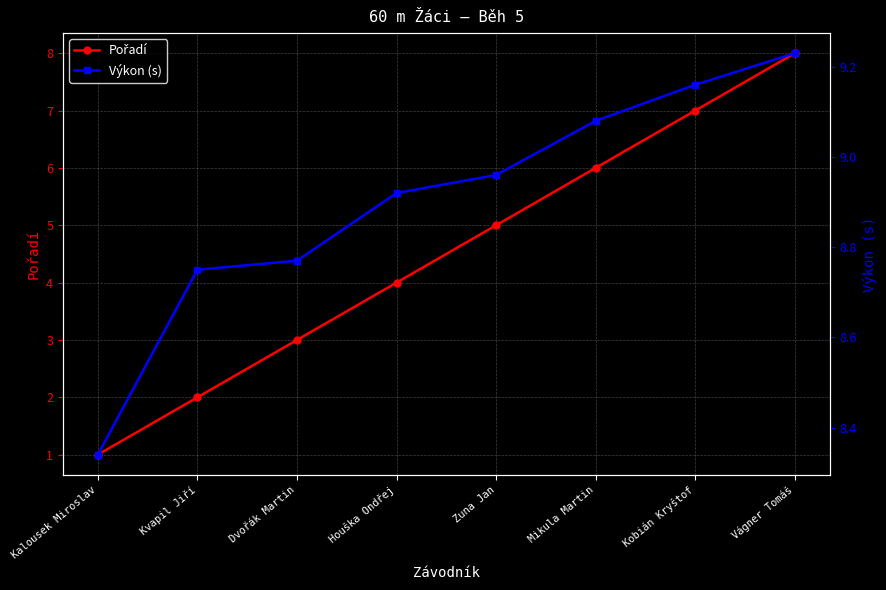

At how many categories does at least one series exceed 4?

8